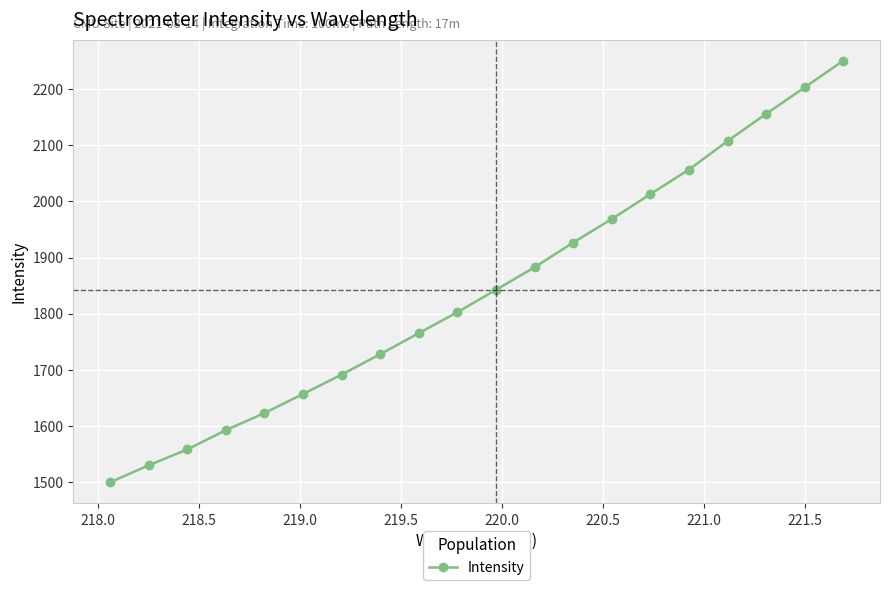

What is the minimum value shown in the chart?

1499.1